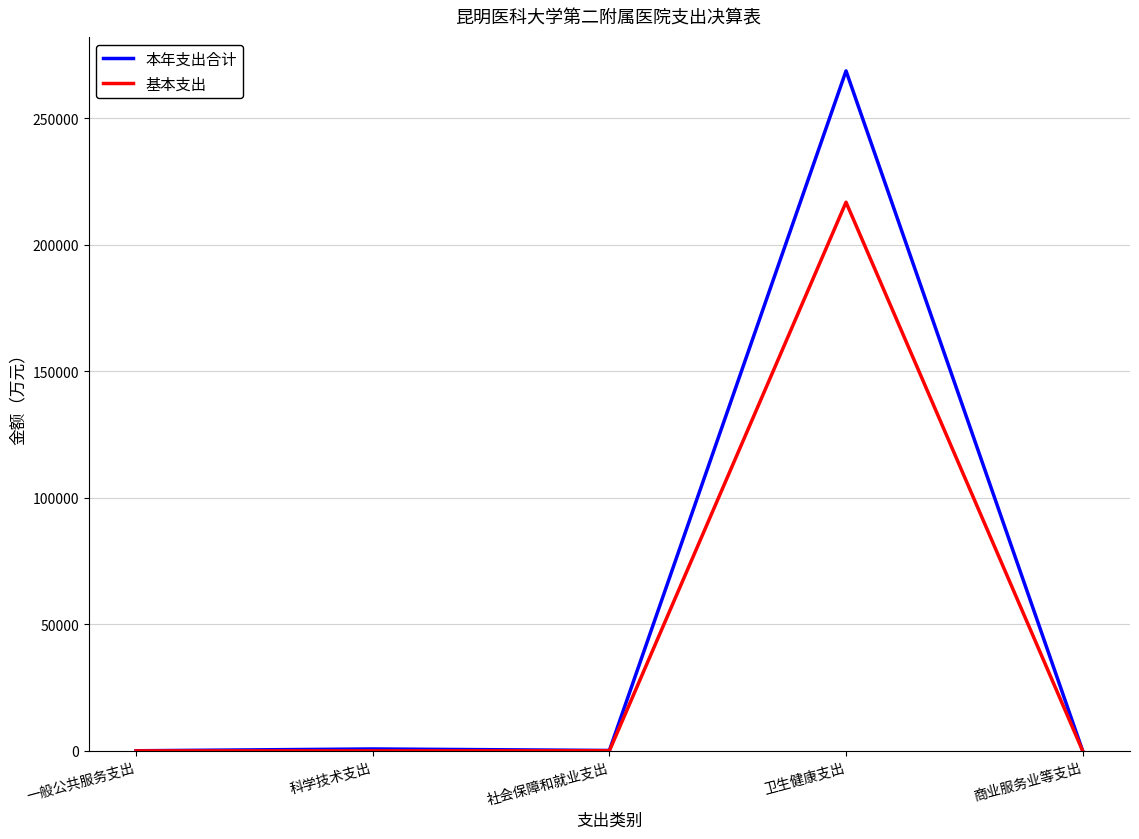

What is the average value of the 基本支出 series?

43364.3